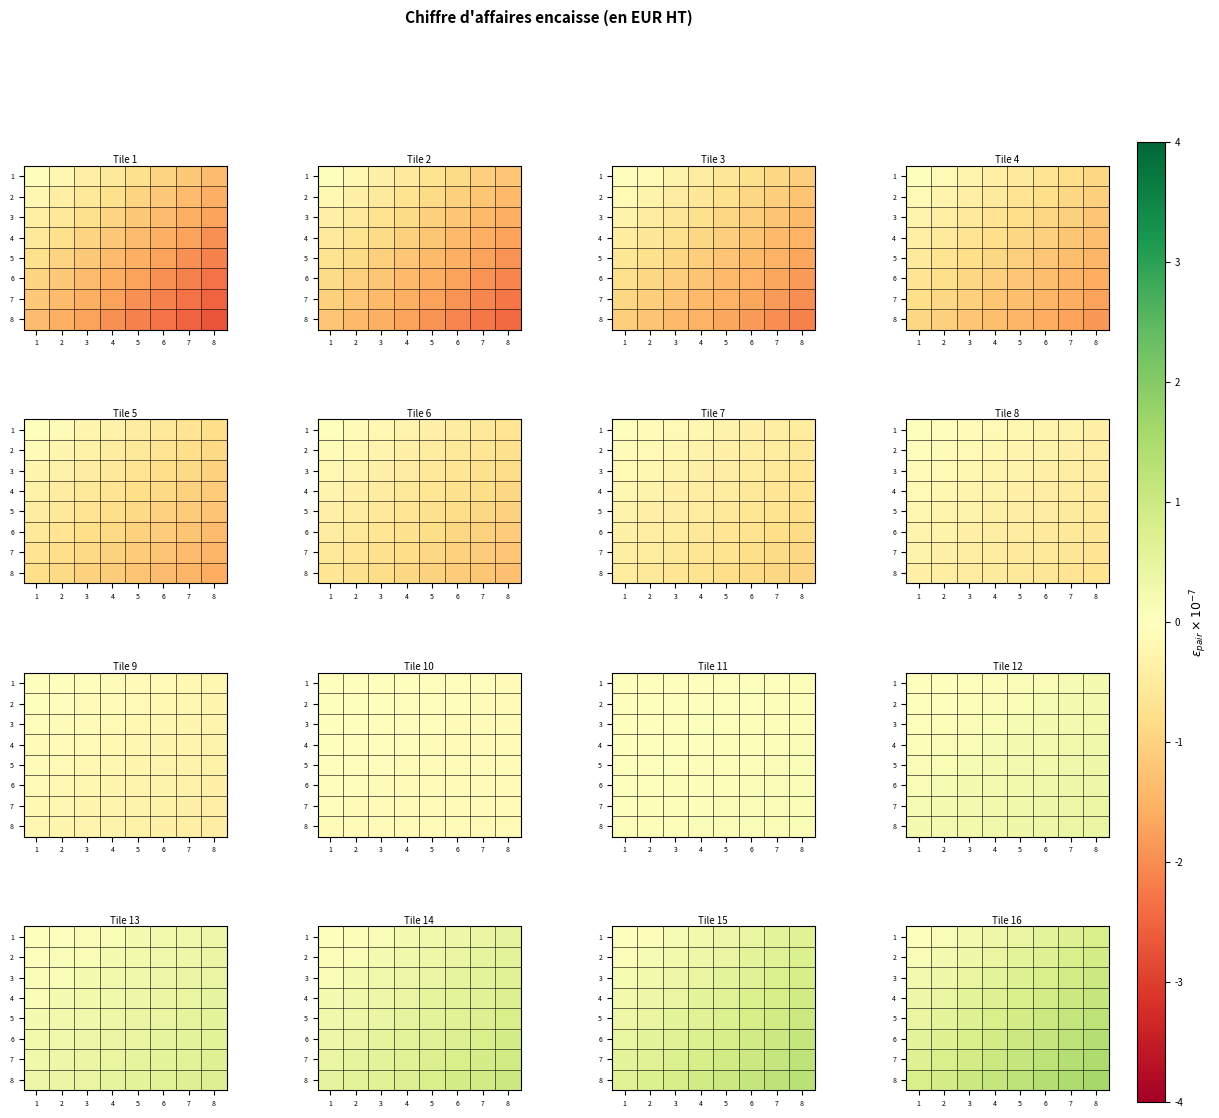

Between 2 and 5, which is larger?

5